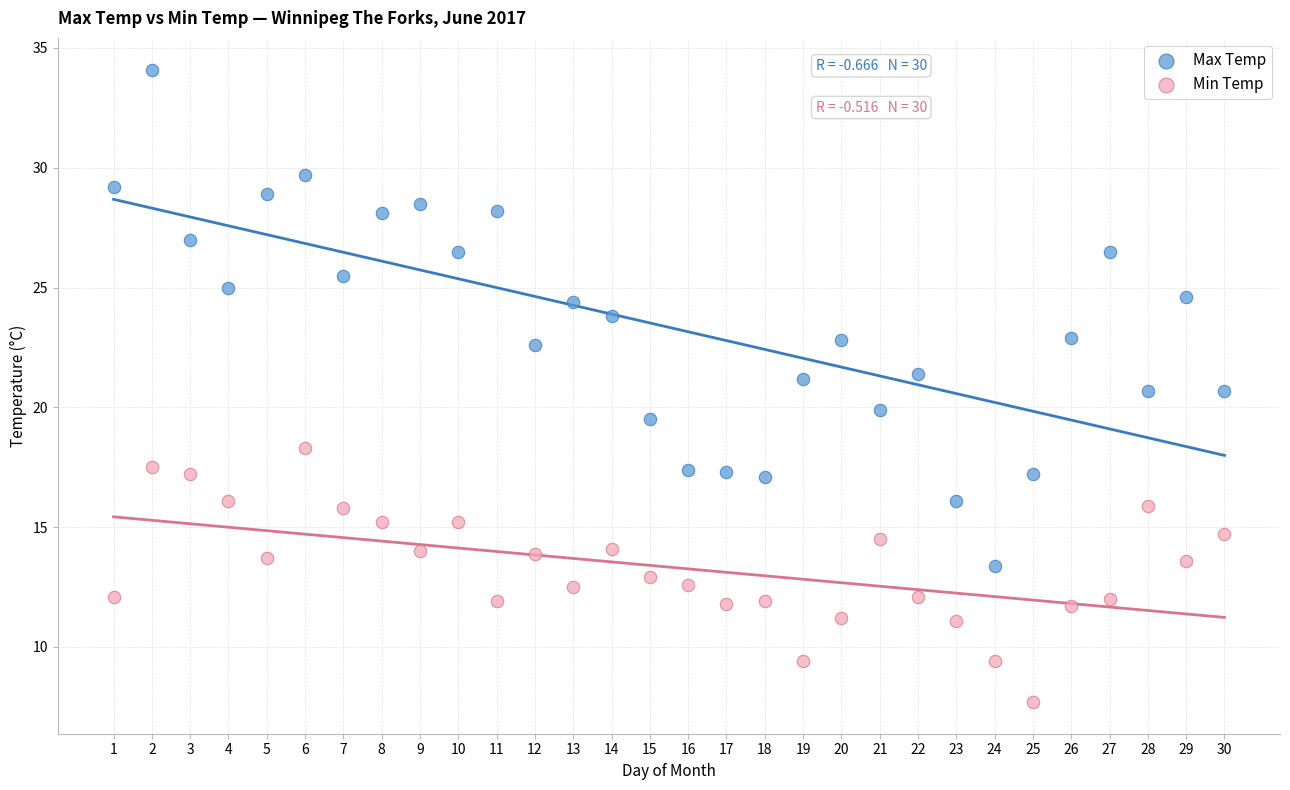

Which series contains the lowest Y value?

Min Temp